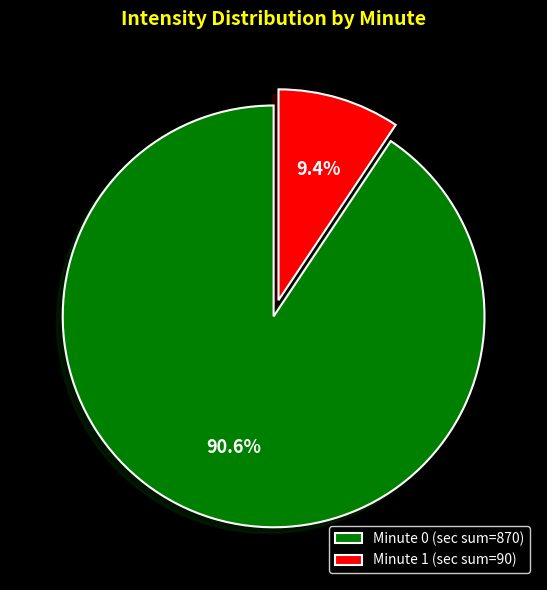

Does Minute 0 (sec sum=870) represent more than half of the total?

Yes